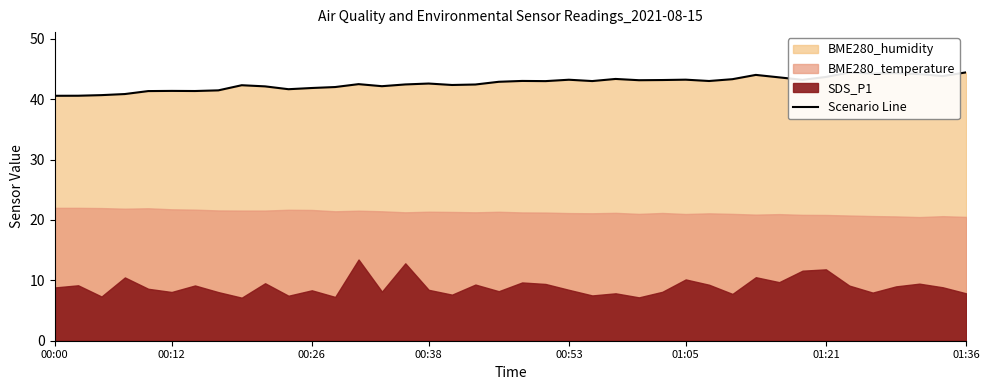

What position from the left is 38?

39